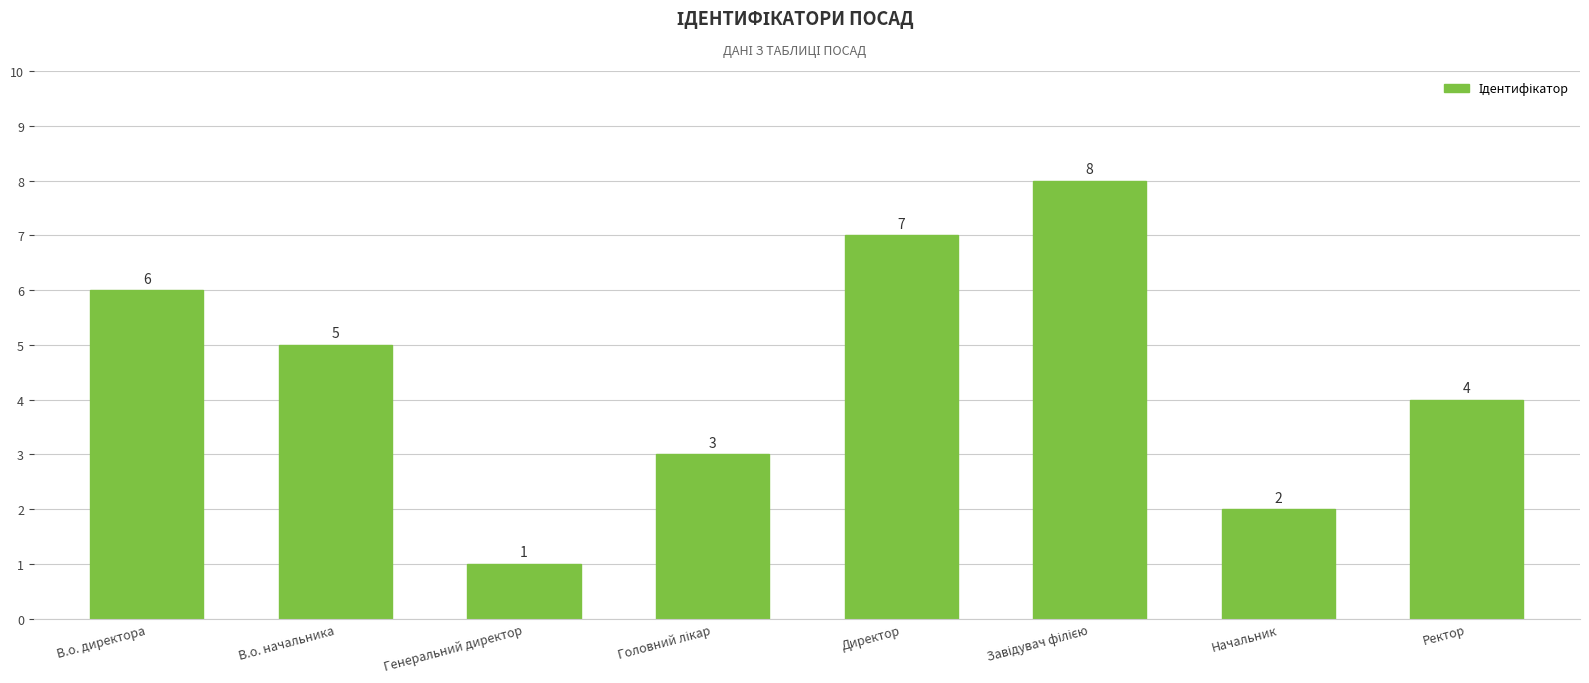

What is the change in value from В.о. начальника to Ректор?

-1